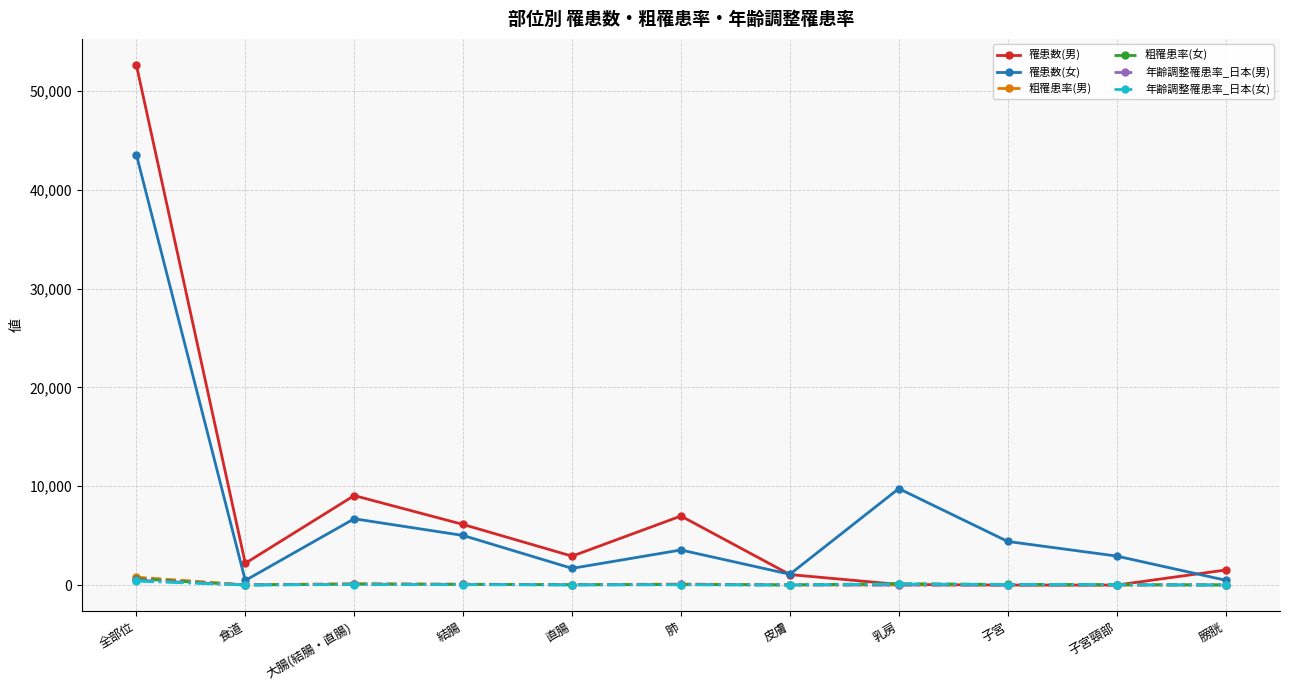

Which series has the widest spread of values?

罹患数(男)